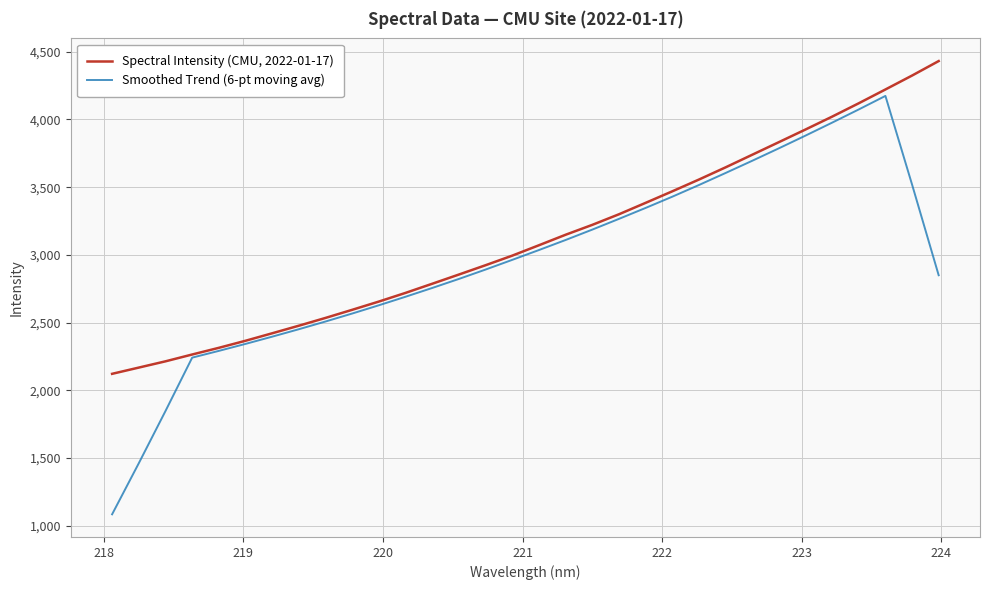

Which series has the largest total across all categories?

Spectral Intensity (CMU, 2022-01-17)